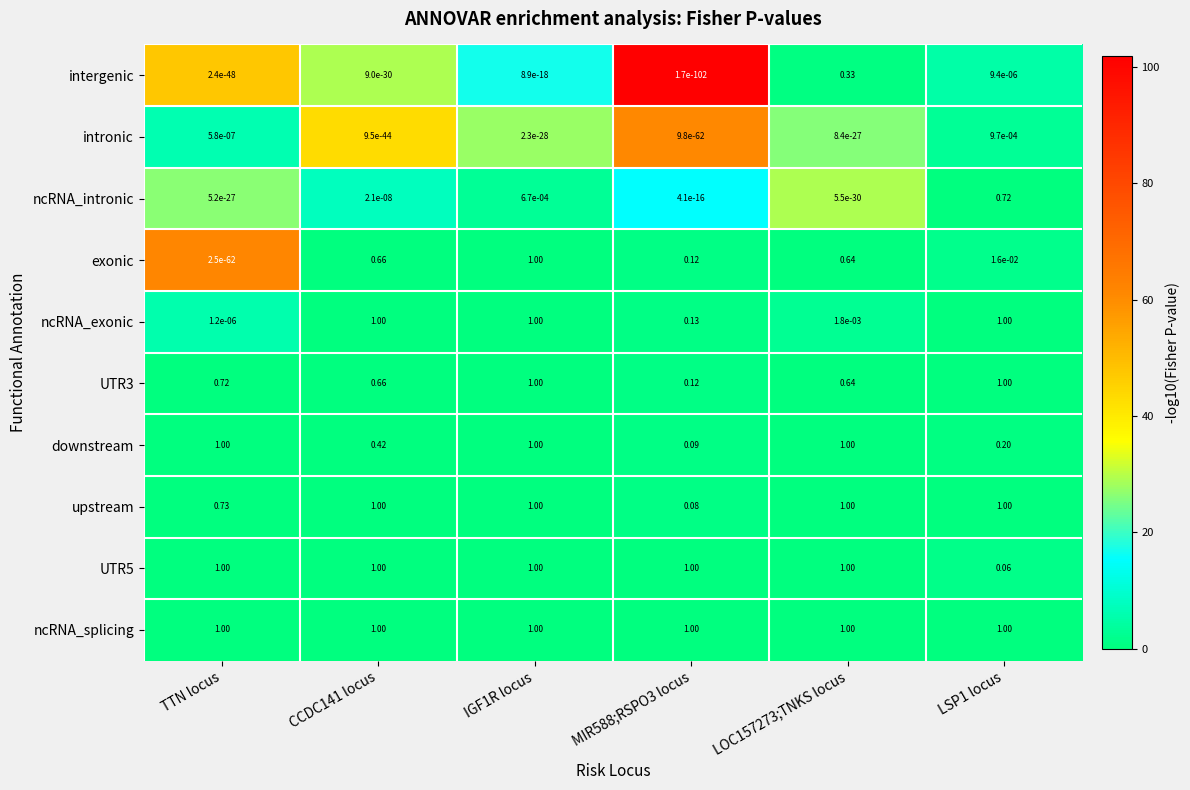

Which series has the largest total across all categories?

ncRNA_splicing